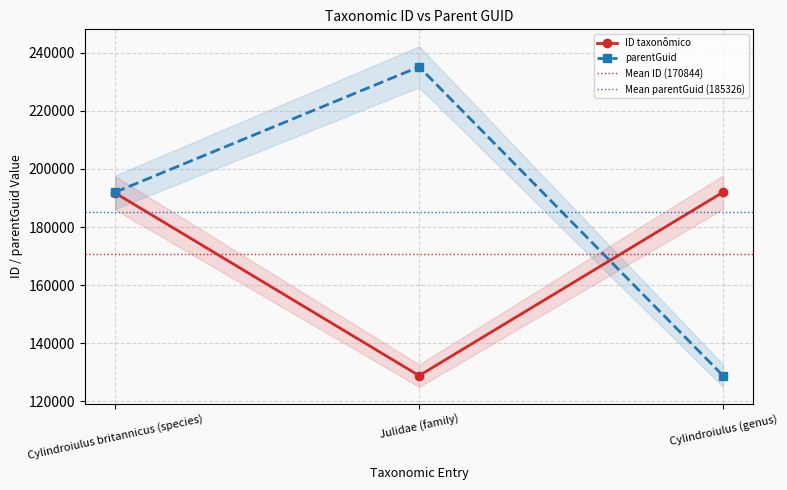

Rank the series by their average value, from lowest to highest.

ID taxonômico, parentGuid